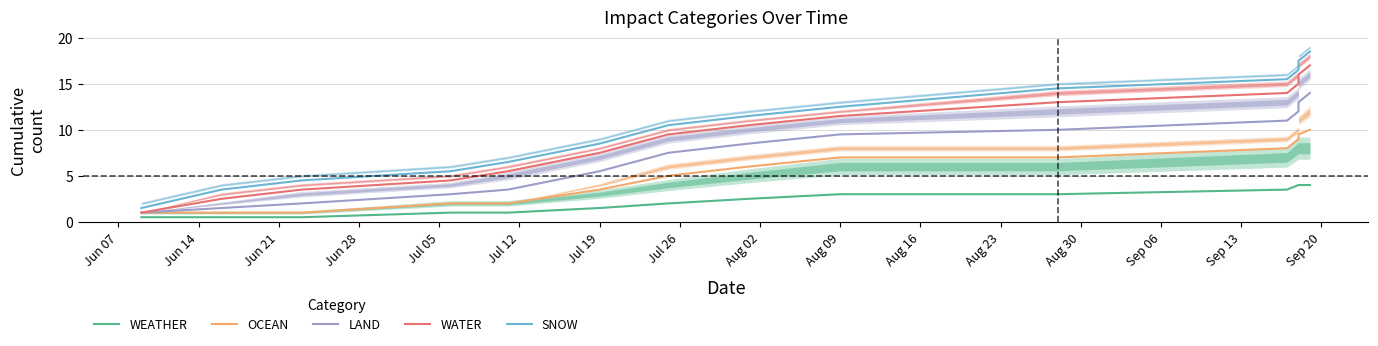

What is the value of the LAND point at the 8th from the left?

8.5